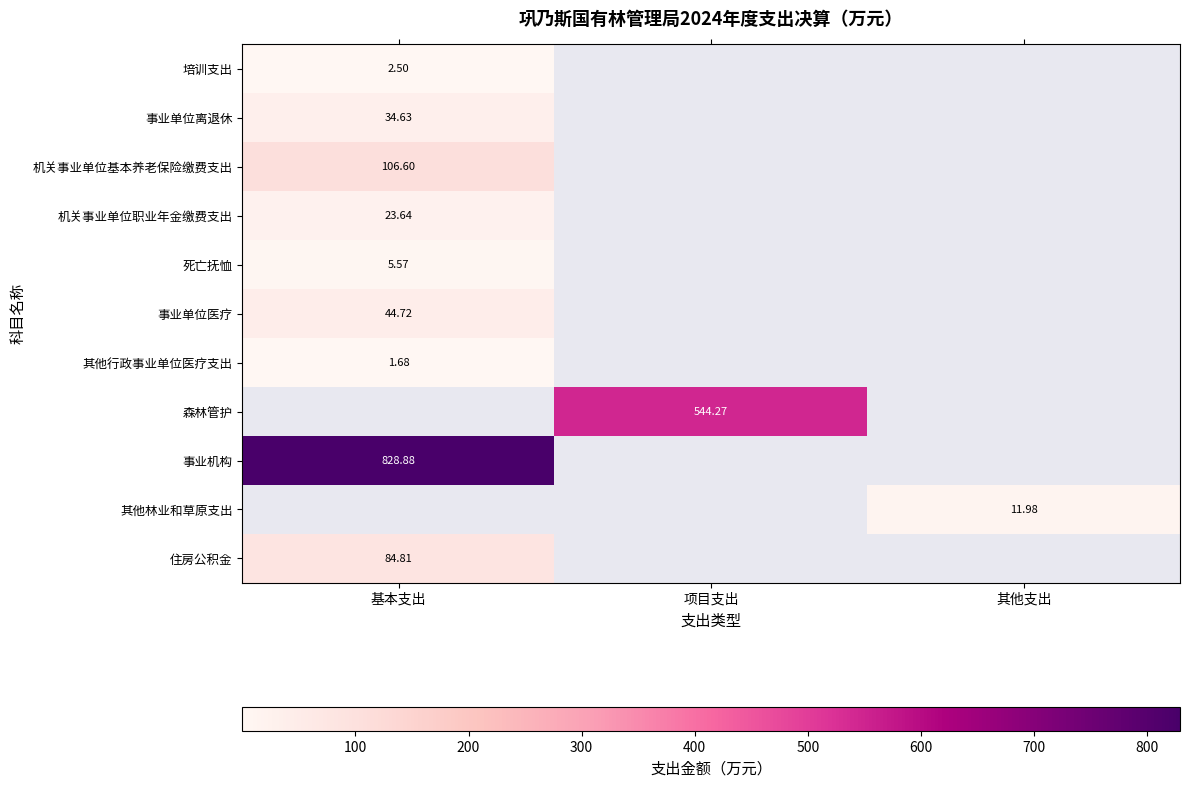

How many series are shown in this chart?

11